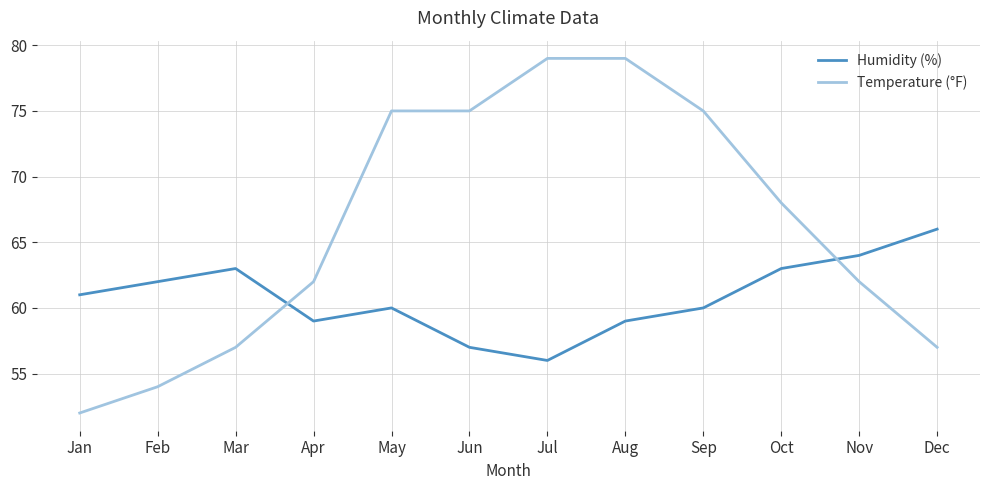

At Mar, list the series in order from smallest to largest.

Temperature (°F), Humidity (%)